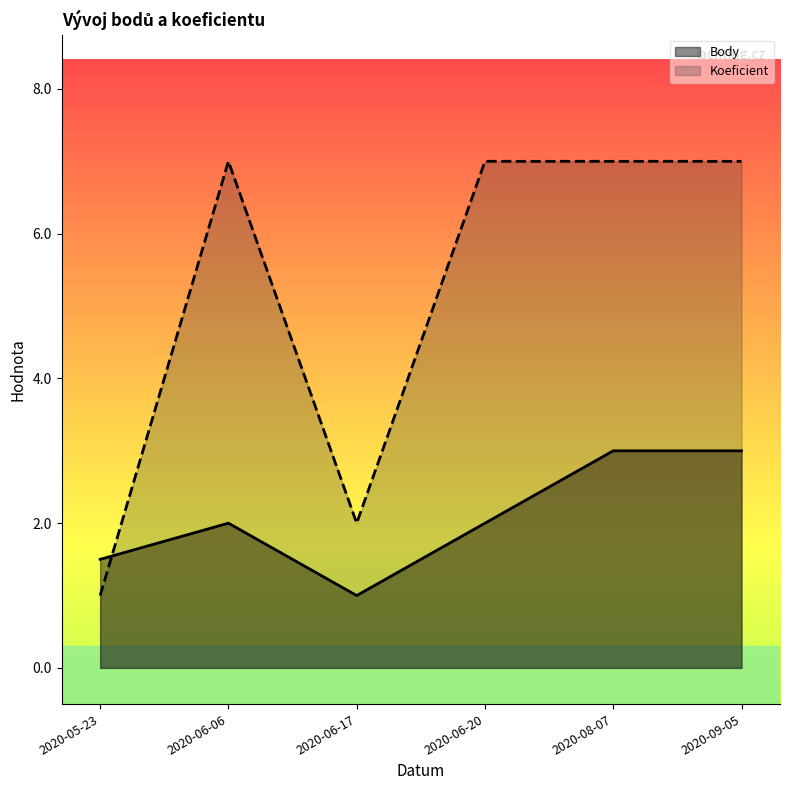

Which series has the largest total across all categories?

Koeficient